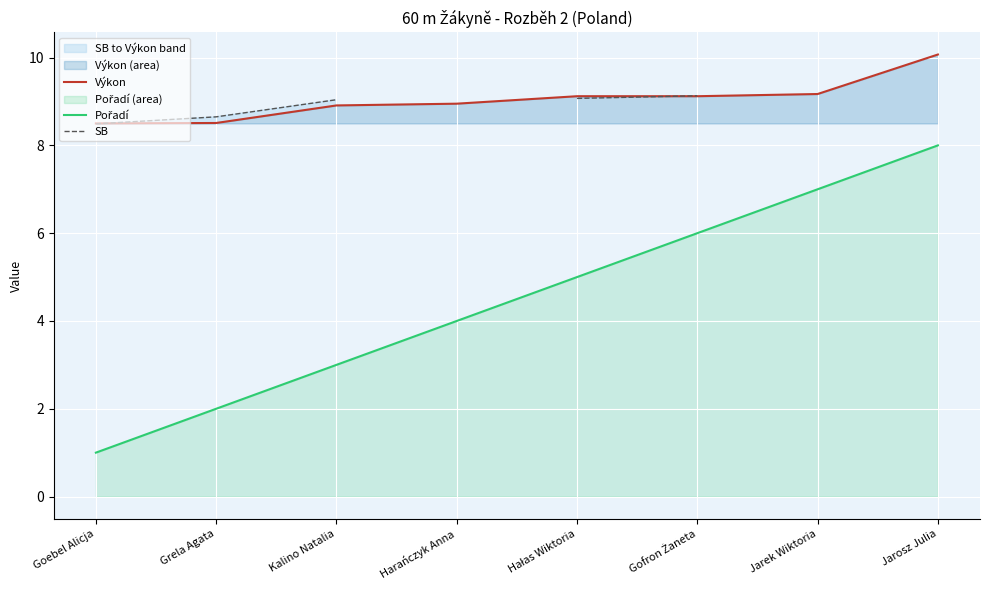

What position from the right is Grela Agata?

7